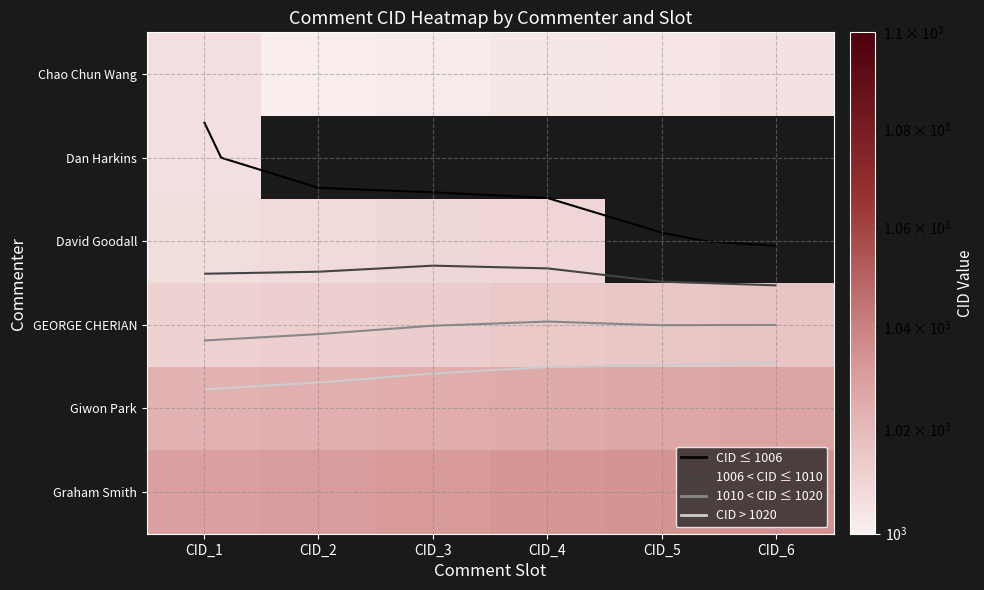

Which series has the largest total across all categories?

Graham Smith